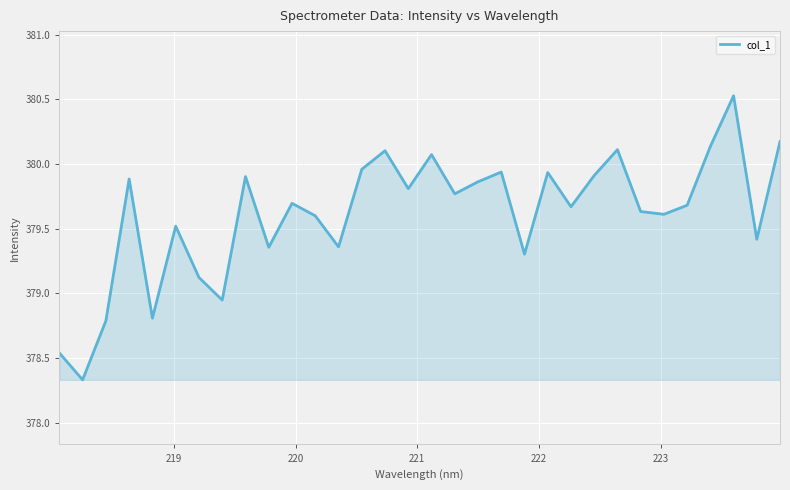

How many lines are shown in the chart?

1